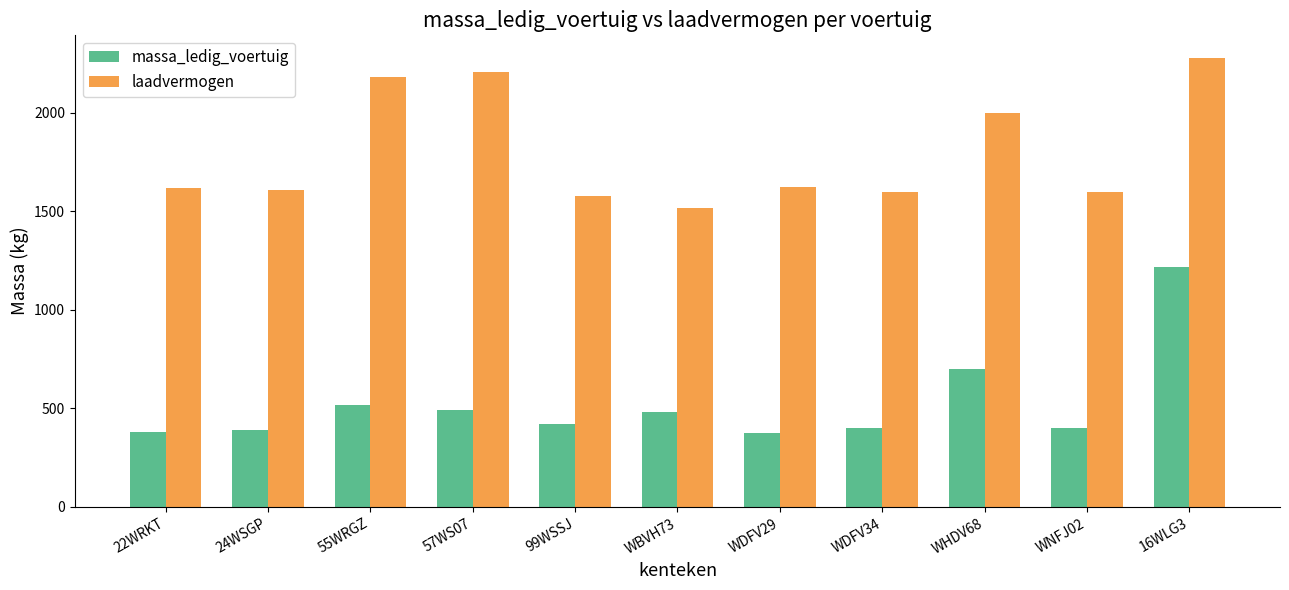

Are the bars grouped side by side (vs. stacked)?

Yes